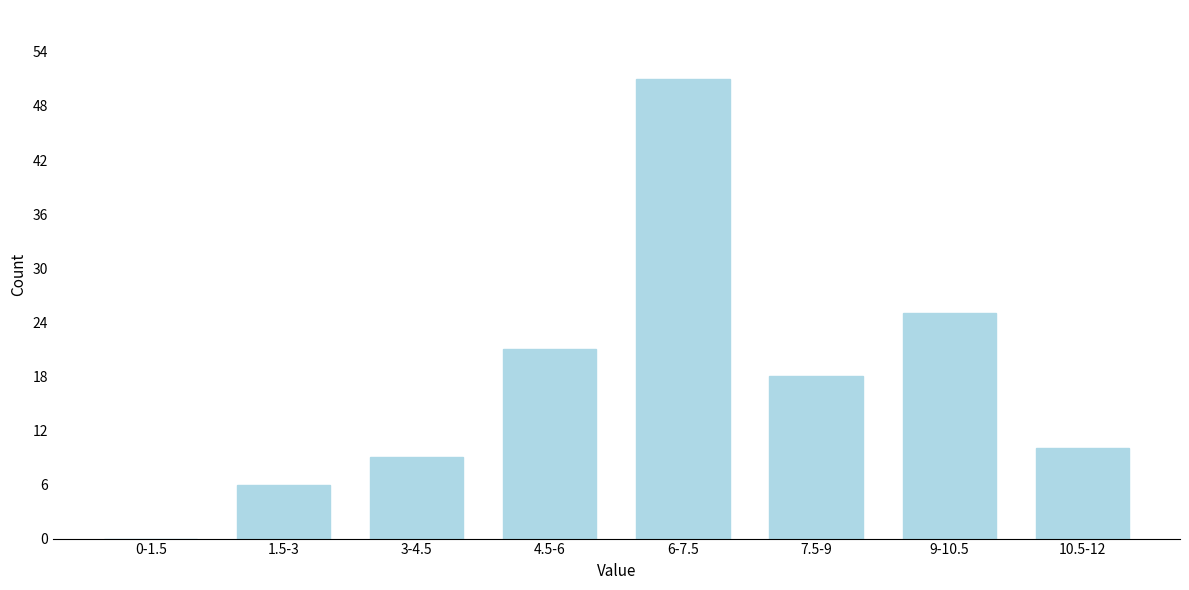

Reading left to right, what are all the values shown in this chart?

0-1.5=0	1.5-3=6	3-4.5=9	4.5-6=21	6-7.5=51	7.5-9=18	9-10.5=25	10.5-12=10